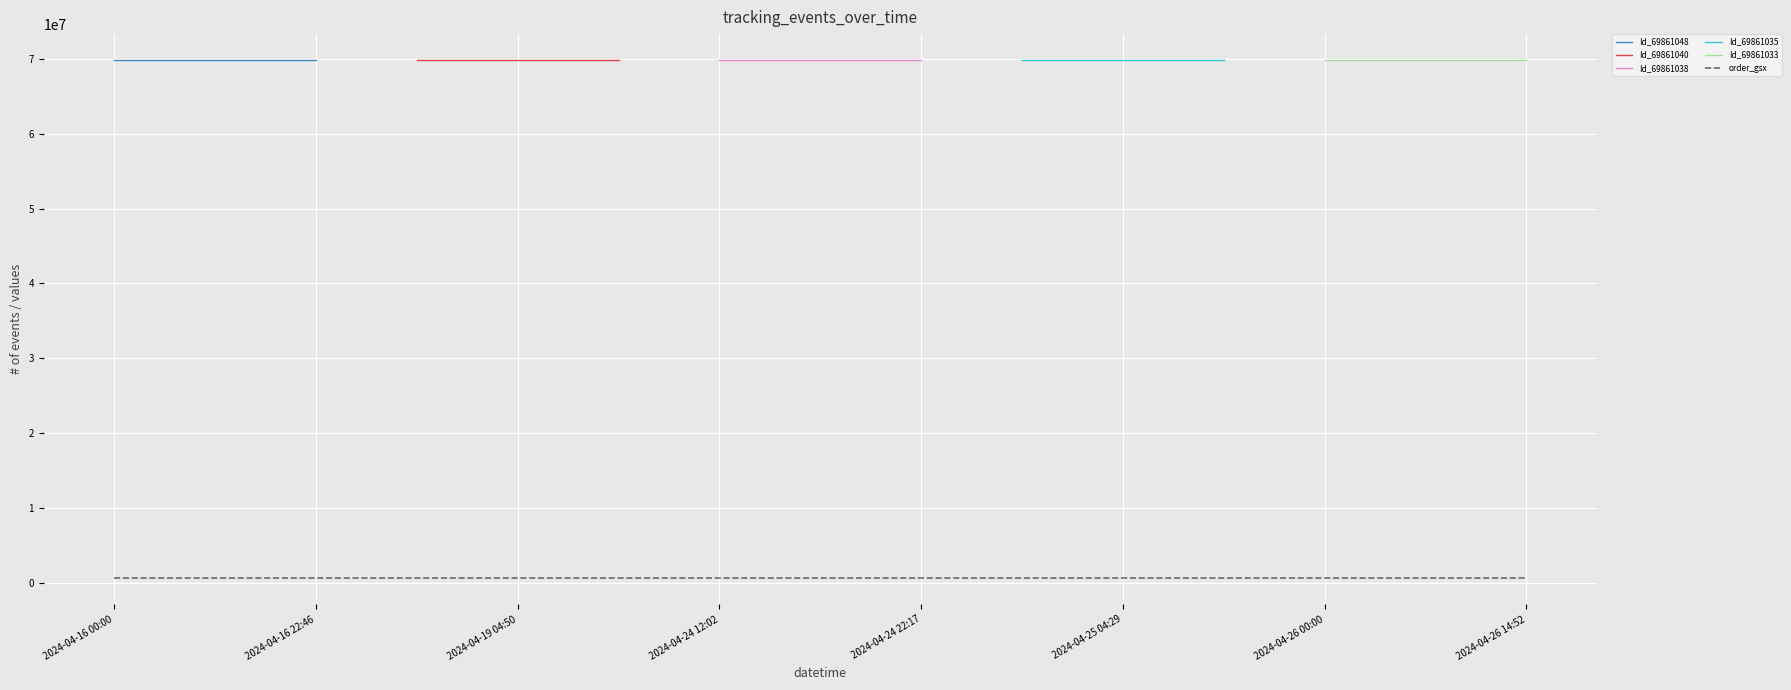

Read the order_gsx value at 2024-04-16 00:00.

570021